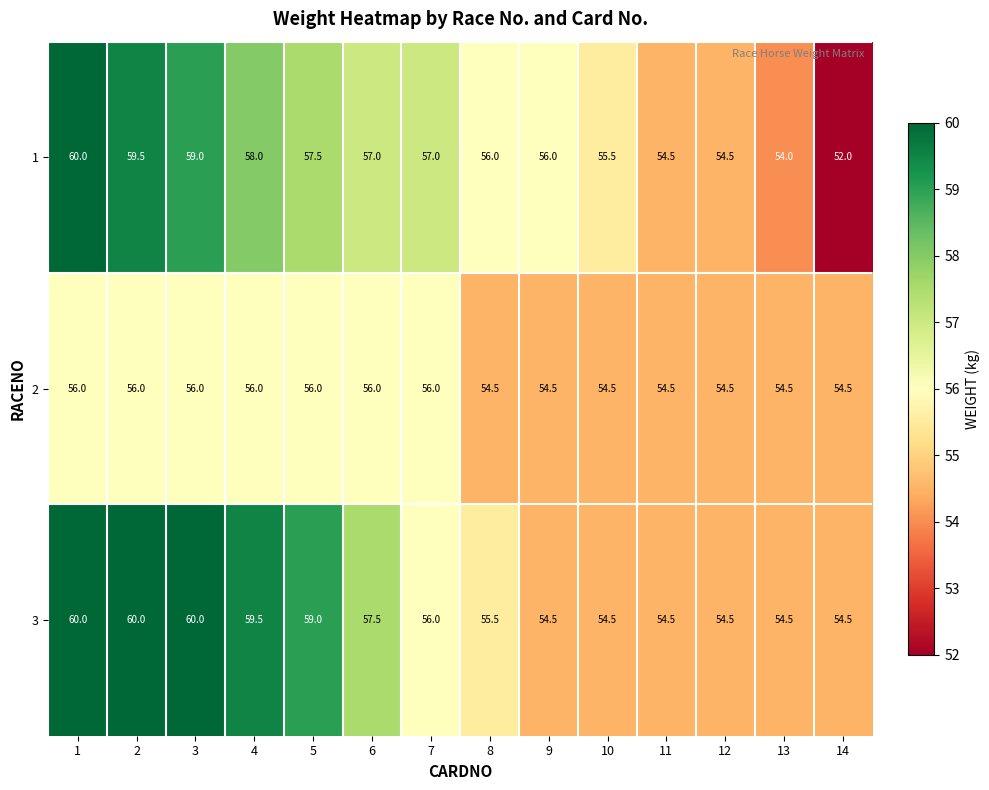

Where is 3 nearest to the value 57?

6